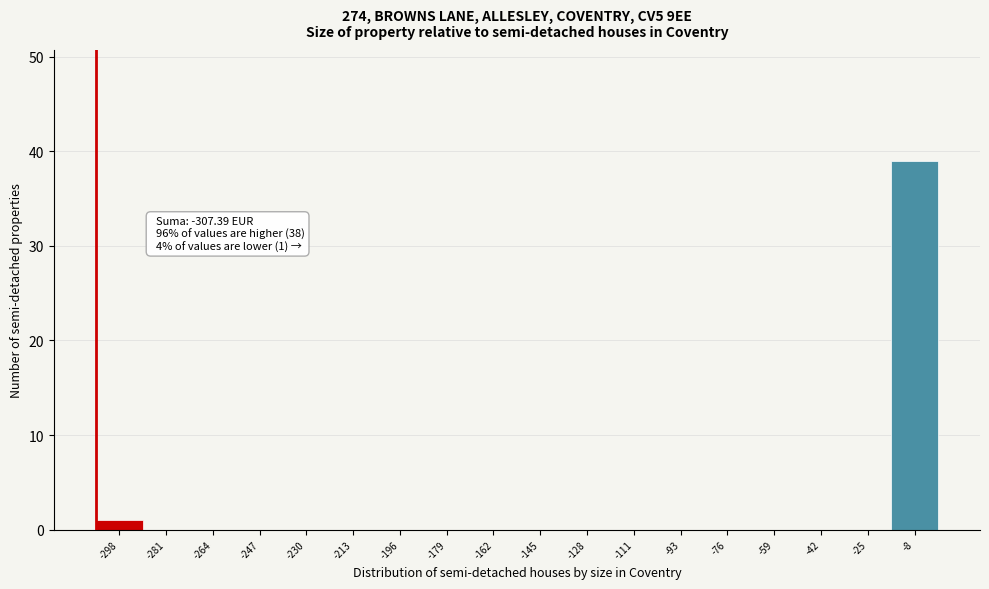

Over which range of the x-axis is the bar tallest?

-18 to 0